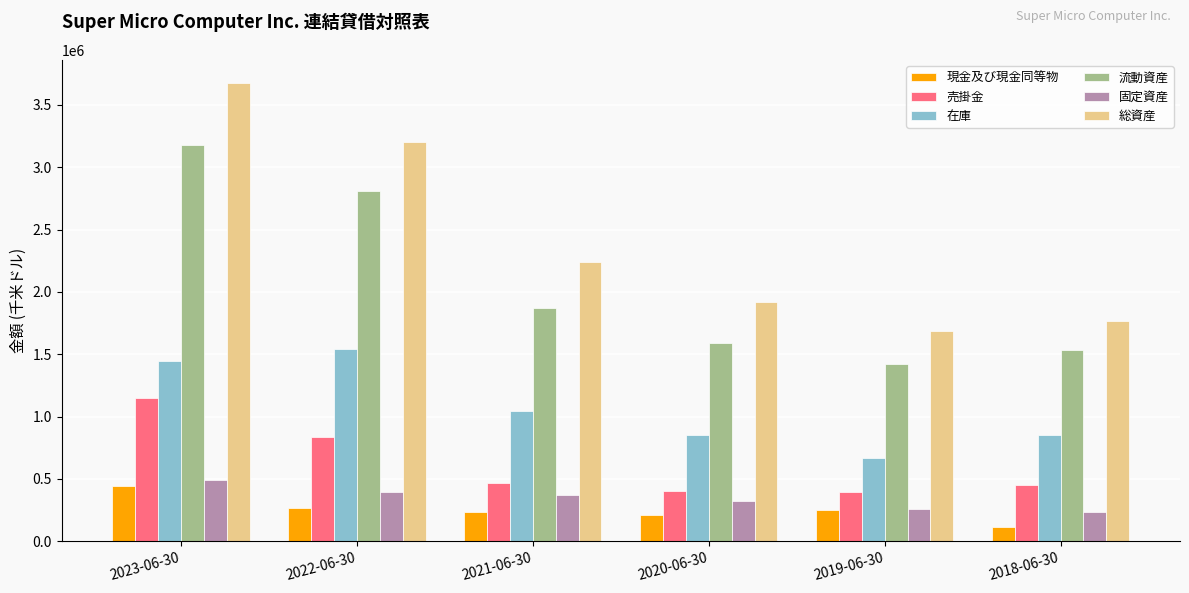

How many series are shown in this chart?

6